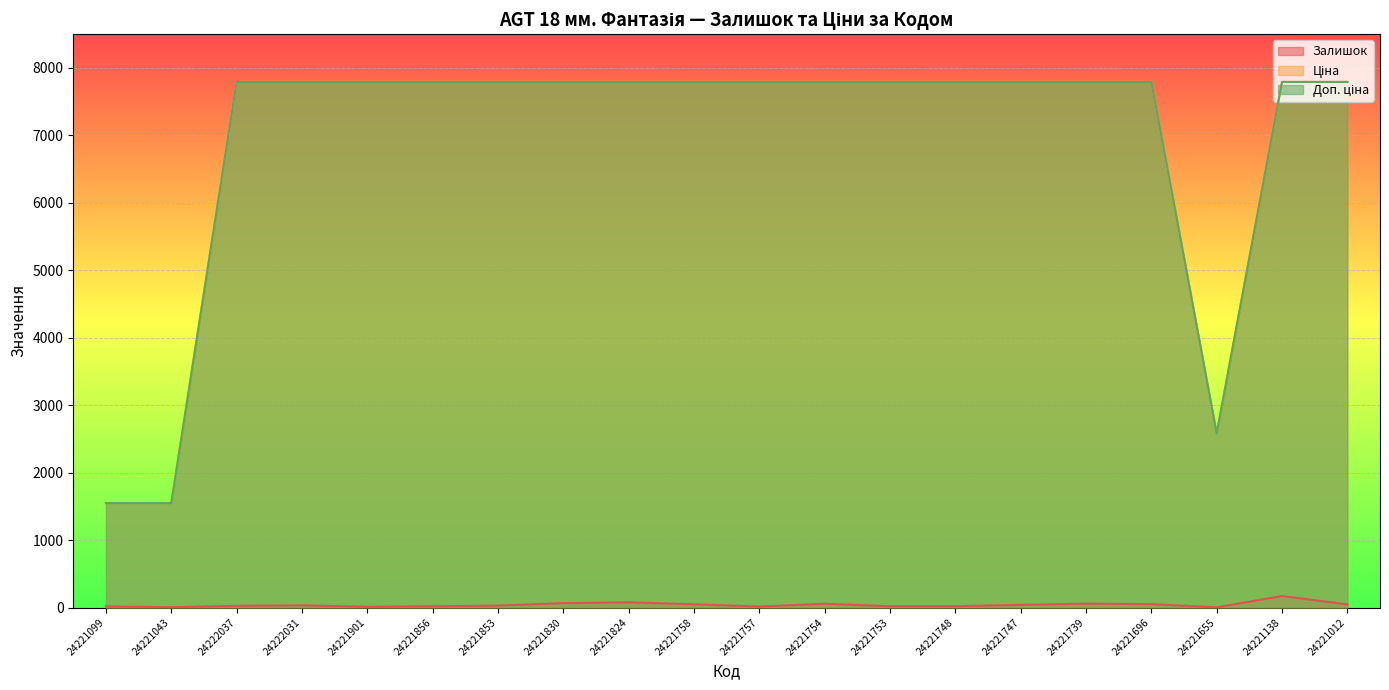

What are all the series names shown in the legend?

Залишок, Ціна, Доп. ціна